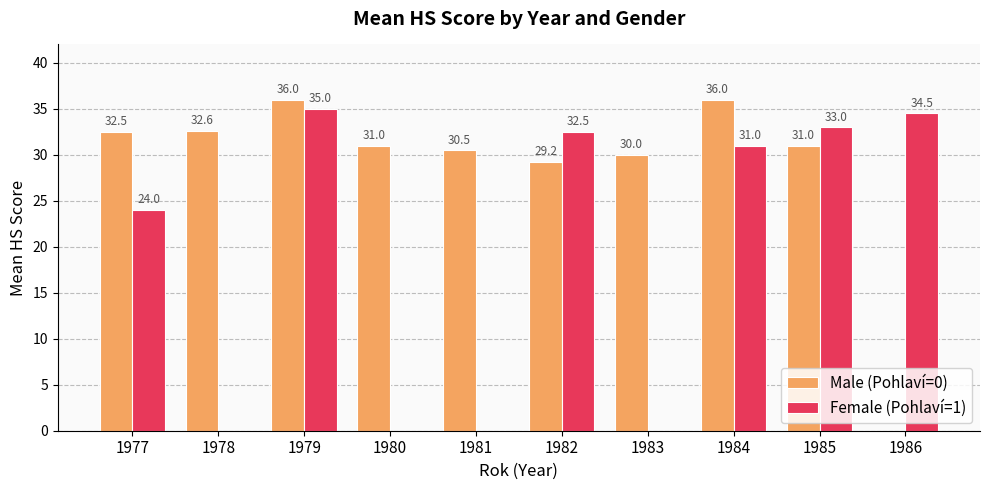

At which category is the sum across all series the highest?

1979